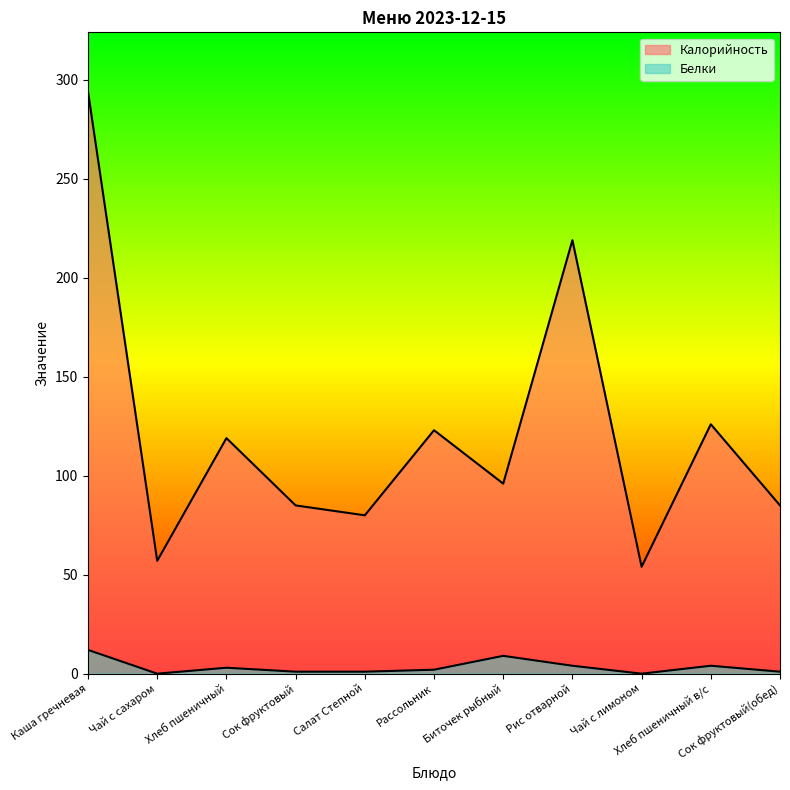

Does the chart display data point markers on the line(s)?

No